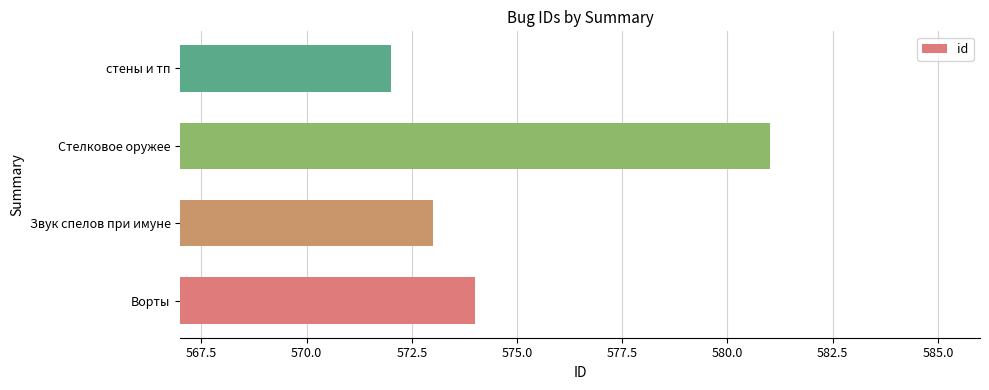

What is the ratio of the value at стены и тп to the value at Стелковое оружее?

1.0